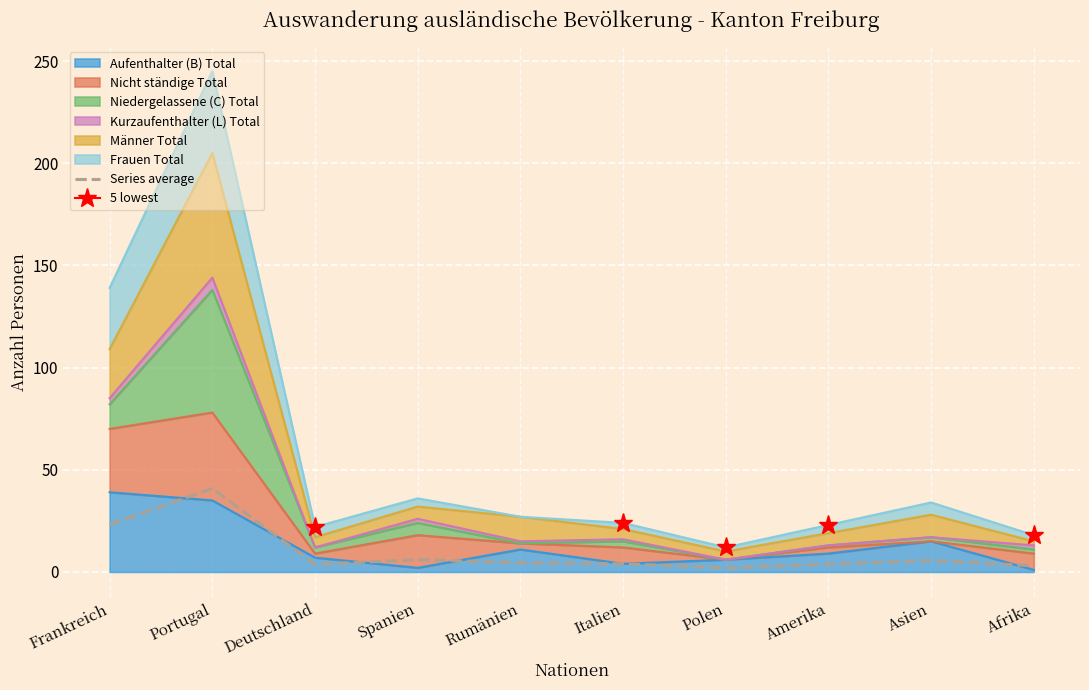

Which label corresponds to the smallest value in the chart?

Polen